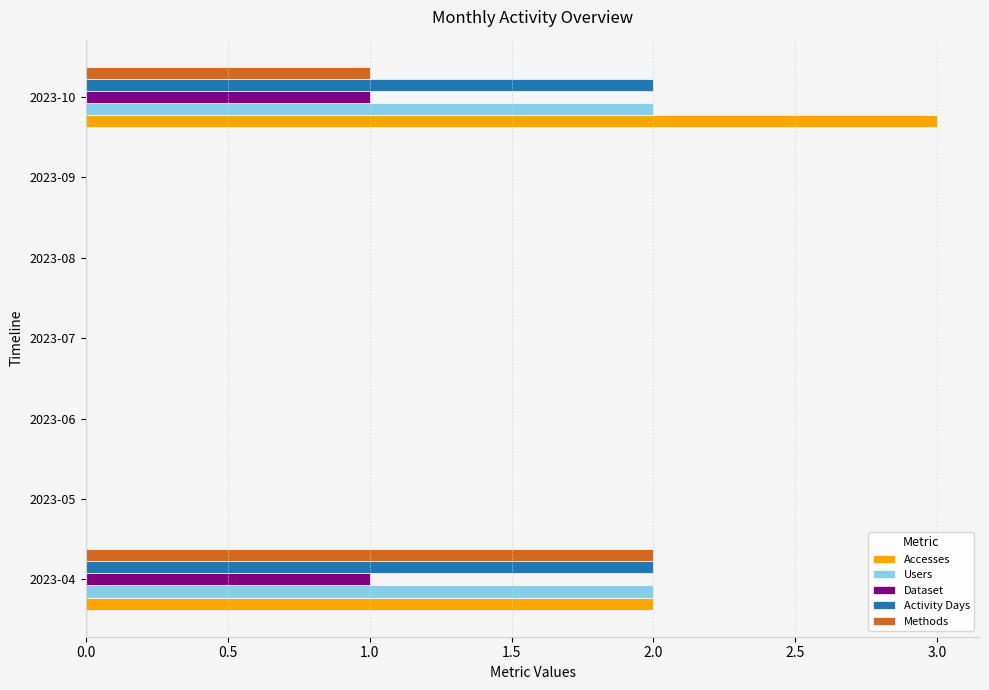

Which category has the highest value across all series?

2023-10